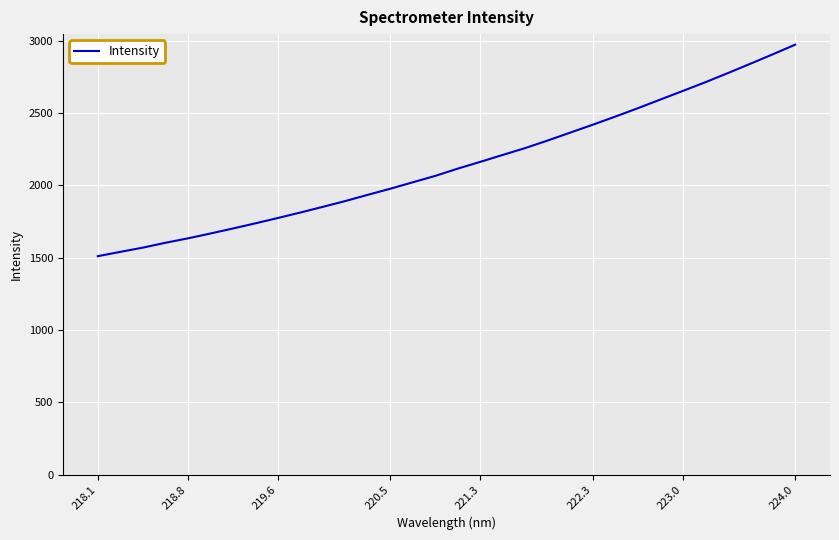

What is the minimum value shown in the chart?

1510.5